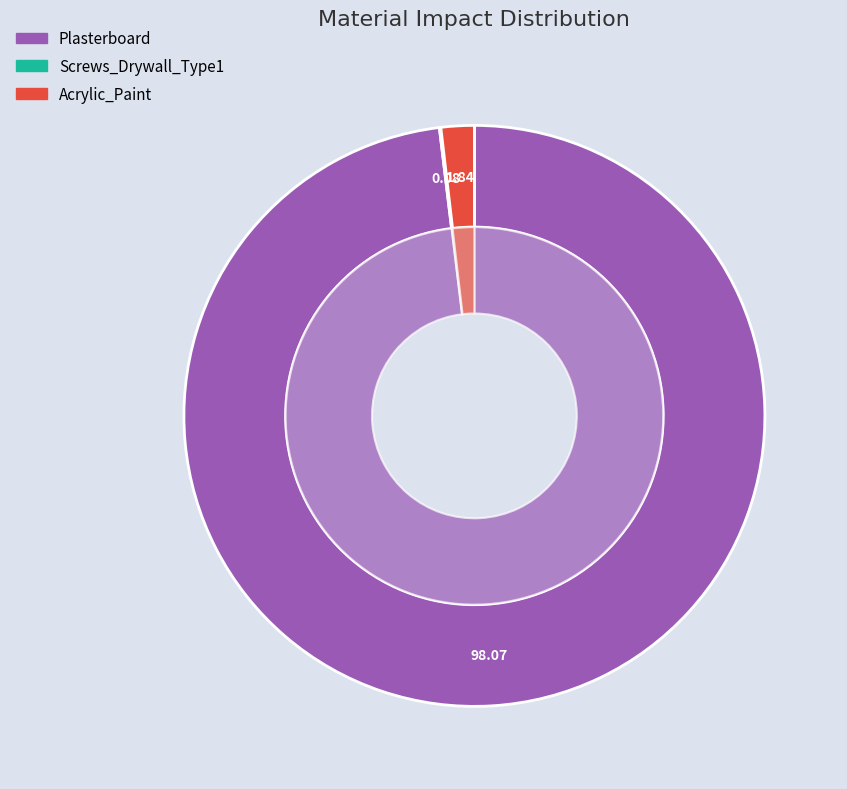

What is the majority slice?

Plasterboard